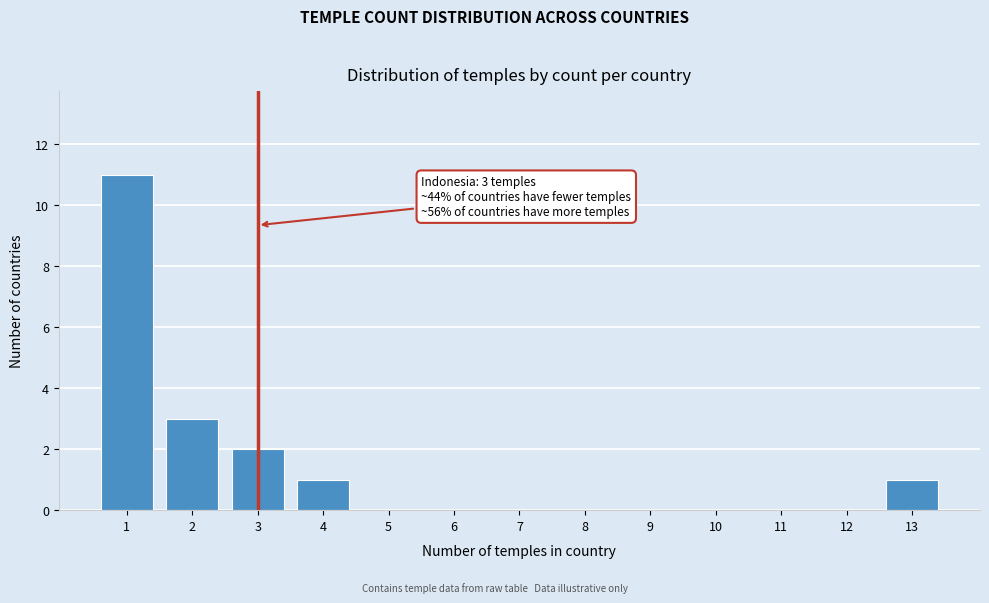

Reading right to left, list all the values displayed in this chart.

13=1	12=0	11=0	10=0	9=0	8=0	7=0	6=0	5=0	4=1	3=2	2=3	1=11